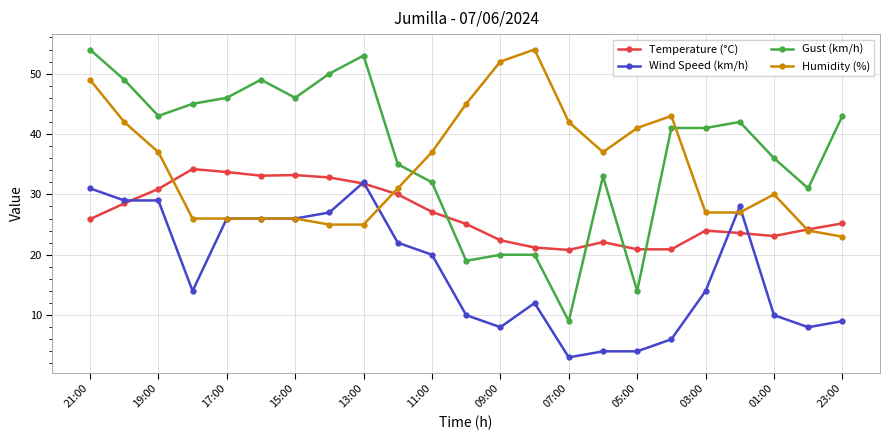

At how many categories does at least one series exceed 3?

23